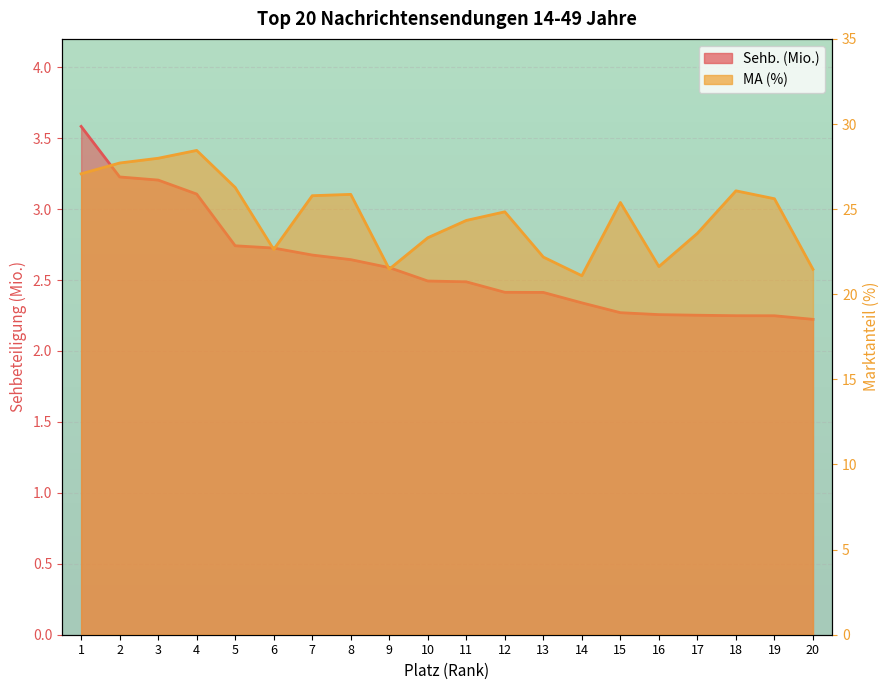

List the series in order of their overall mean, lowest first.

Sehb. (Mio.), MA (%)